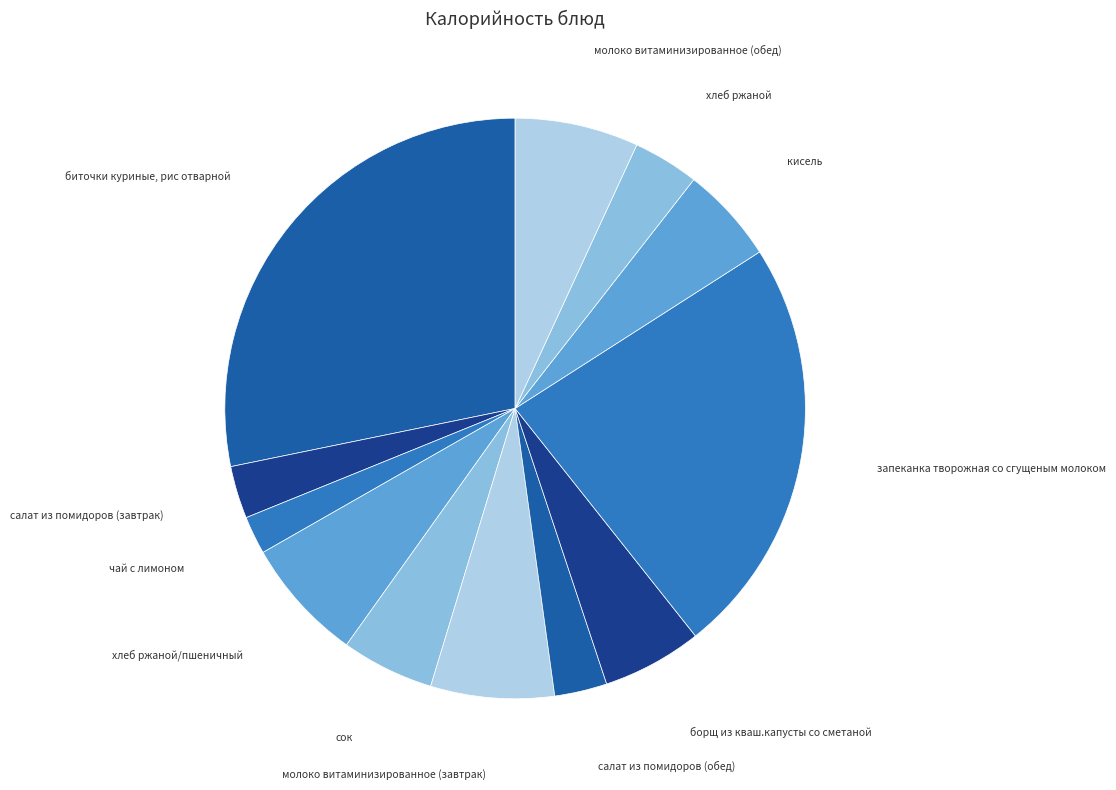

Is the sum of борщ из кваш.капусты со сметаной and хлеб ржаной/пшеничный greater than half?

No